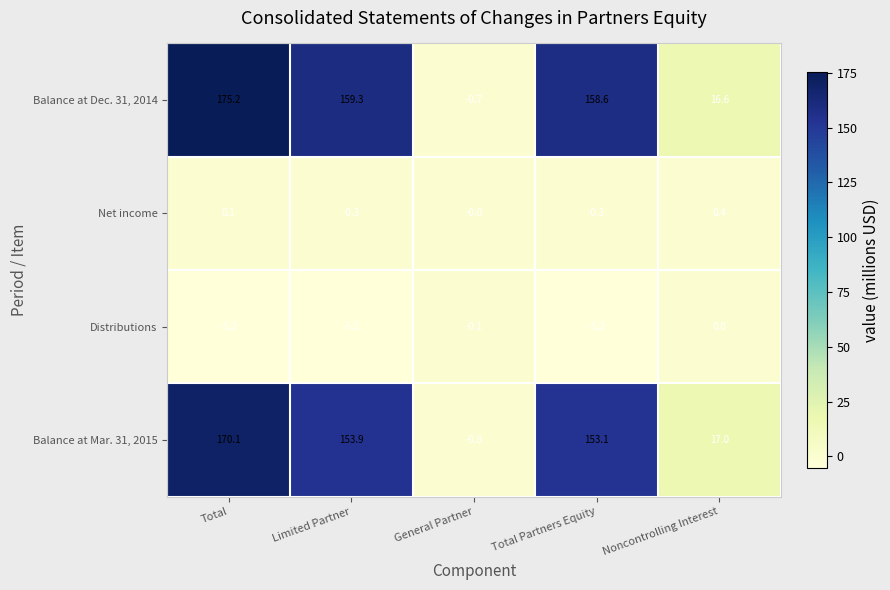

At how many categories does at least one series exceed 125?

3